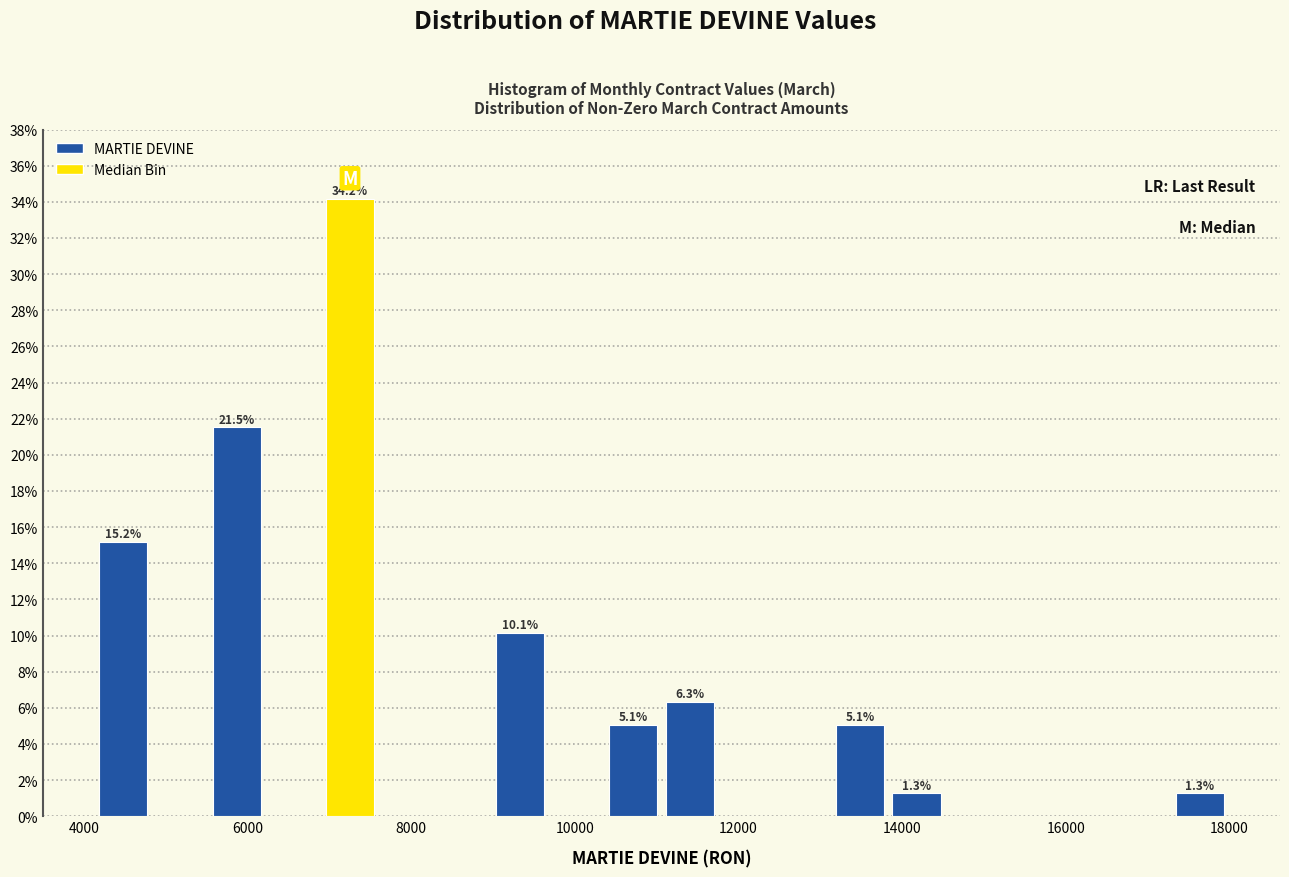

Around what value on the x-axis is the tallest bar? Give the approximate position of its centre, as read against the axis.

7200